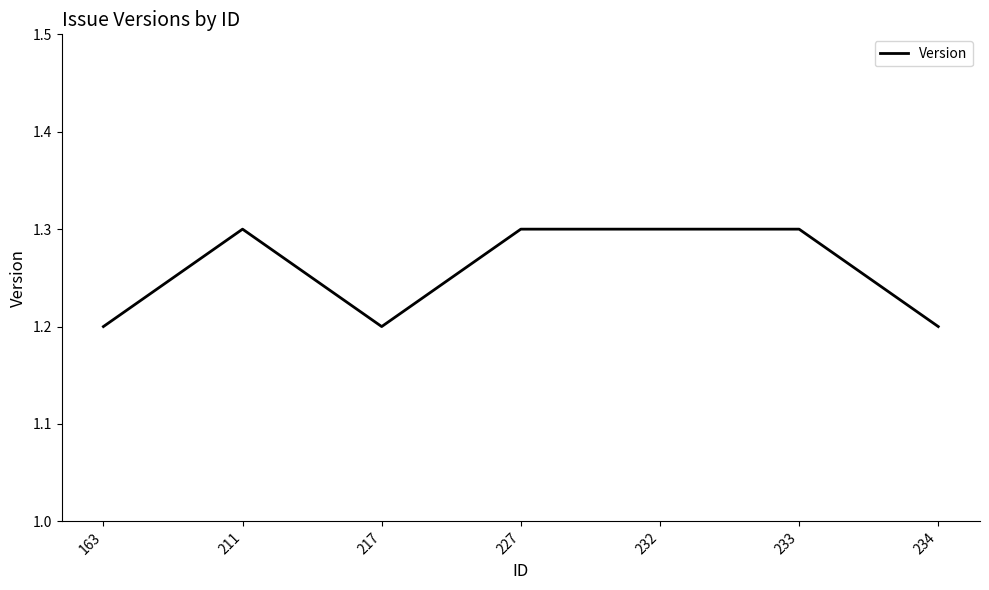

What is the ratio of the value at 217 to the value at 234?

1.0